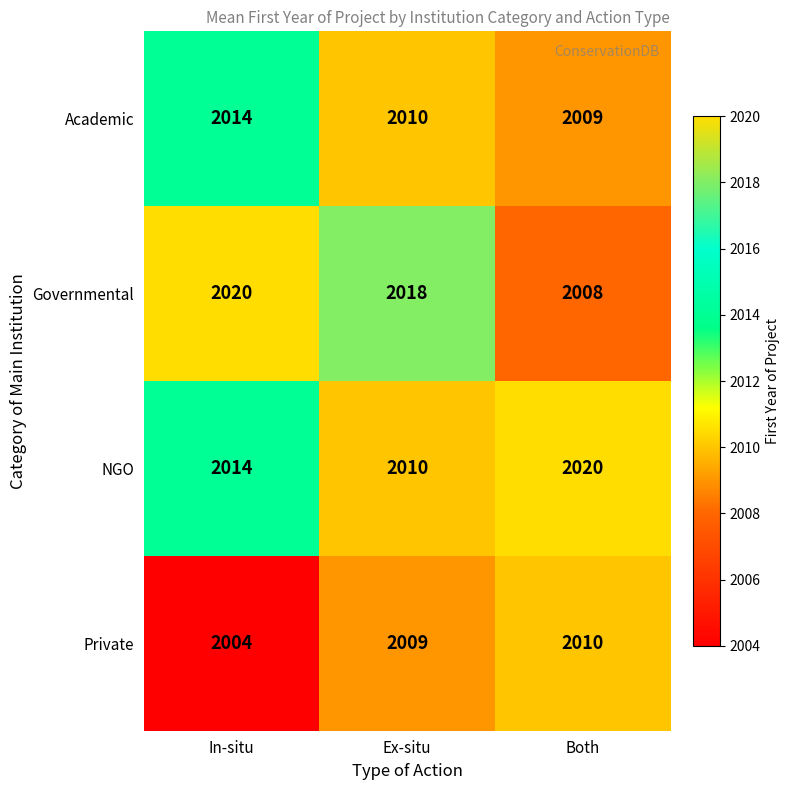

Rank the categories by Private value from highest to lowest.

Both, Ex-situ, In-situ